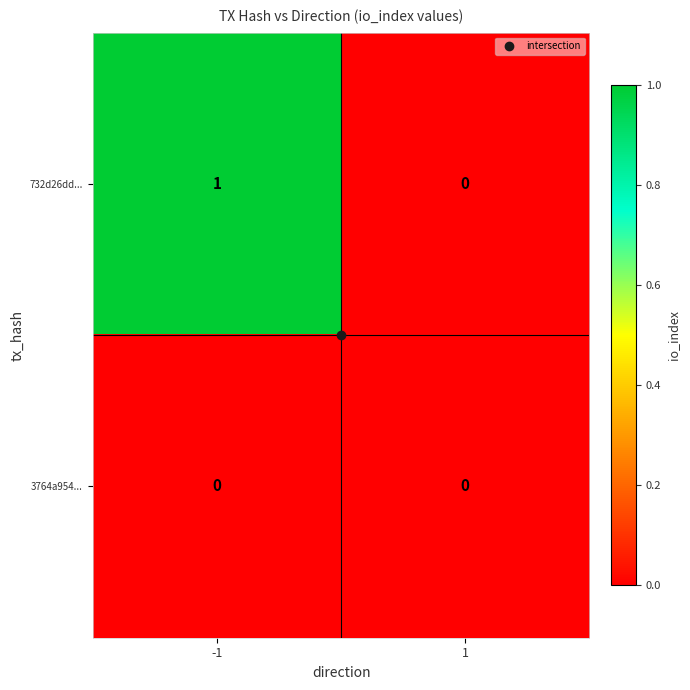

Which series has the largest range (max minus min)?

732d26dd...